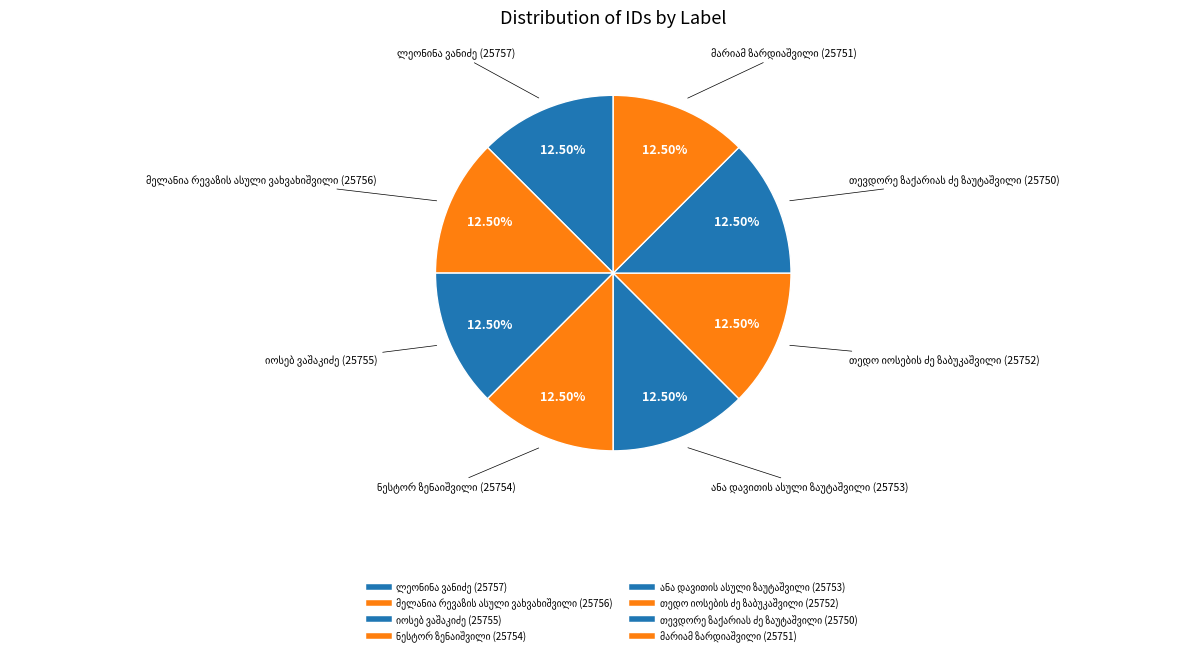

Rank the categories by value from lowest to highest.

თევდორე ზაქარიას ძე ზაუტაშვილი, მარიამ ზარდიაშვილი, თედო იოსების ძე ზაბუკაშვილი, ანა დავითის ასული ზაუტაშვილი, ნესტორ ზენაიშვილი, იოსებ ვაშაკიძე, მელანია რევაზის ასული ვახვახიშვილი, ლეონინა ვანიძე